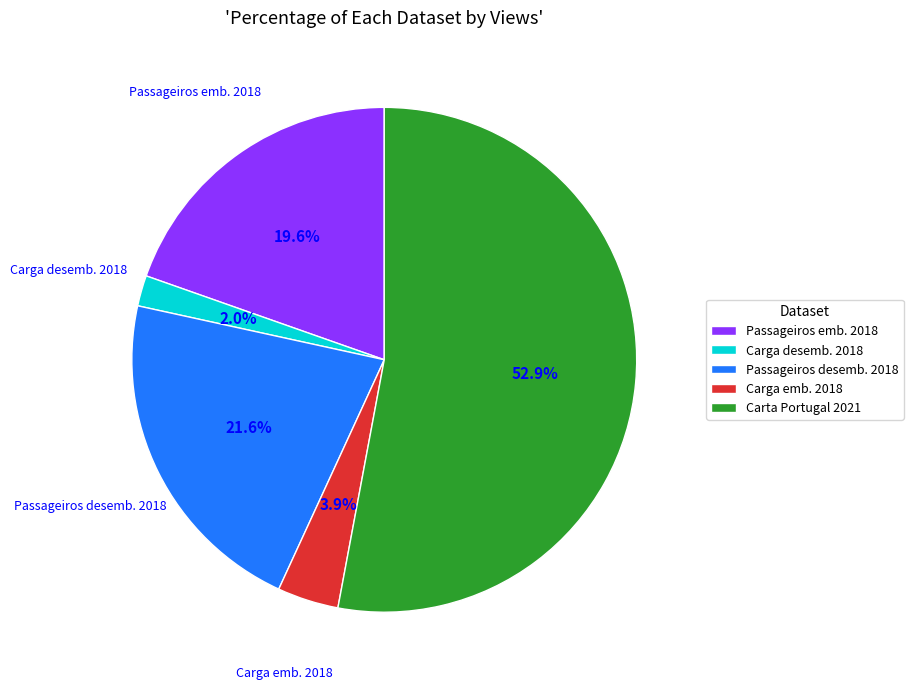

Between Passageiros emb. 2018 and Carga desemb. 2018, which is larger?

Passageiros emb. 2018